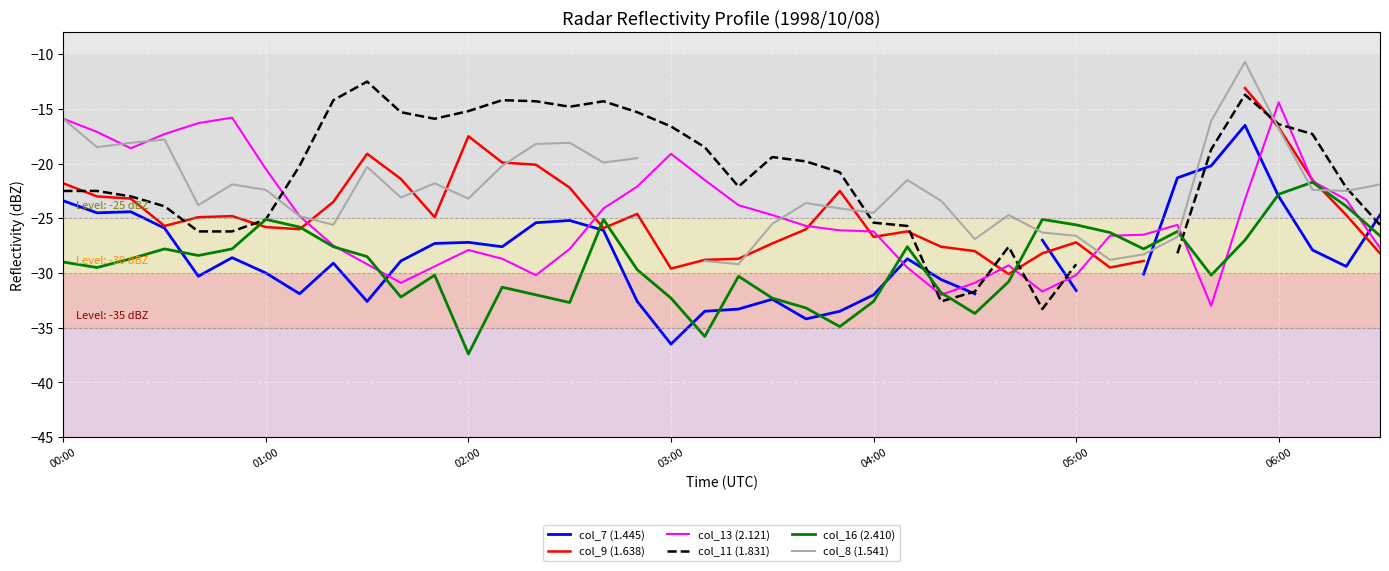

What is the greatest value displayed?

-10.7